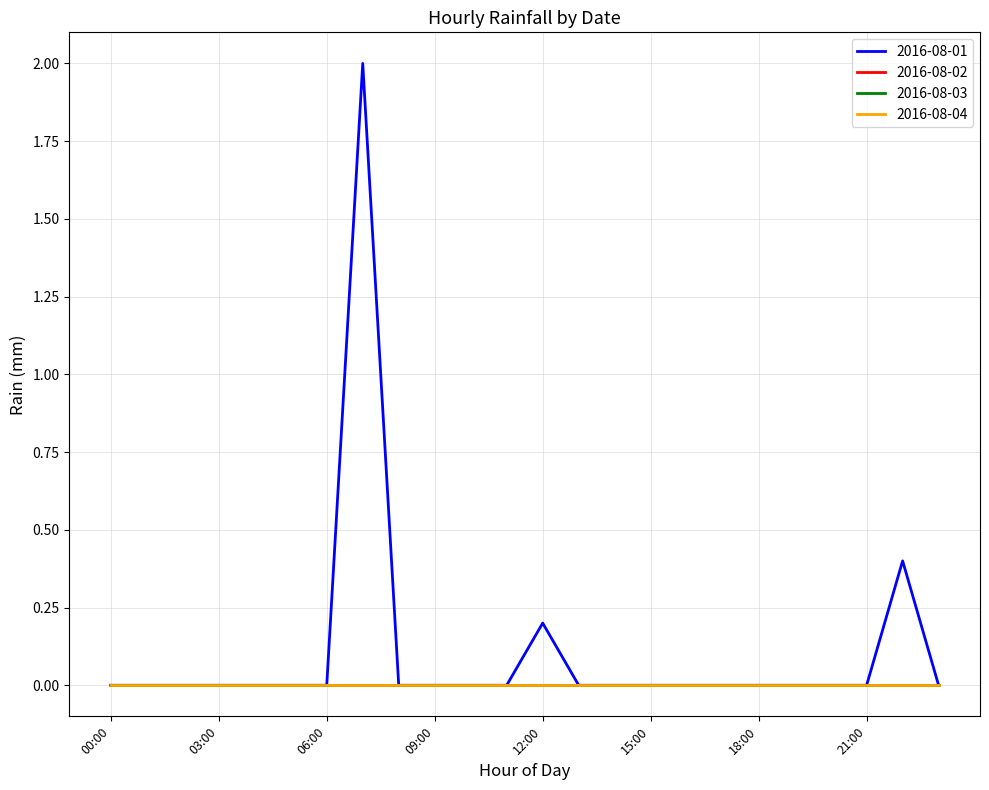

Does the chart display data point markers on the line(s)?

No